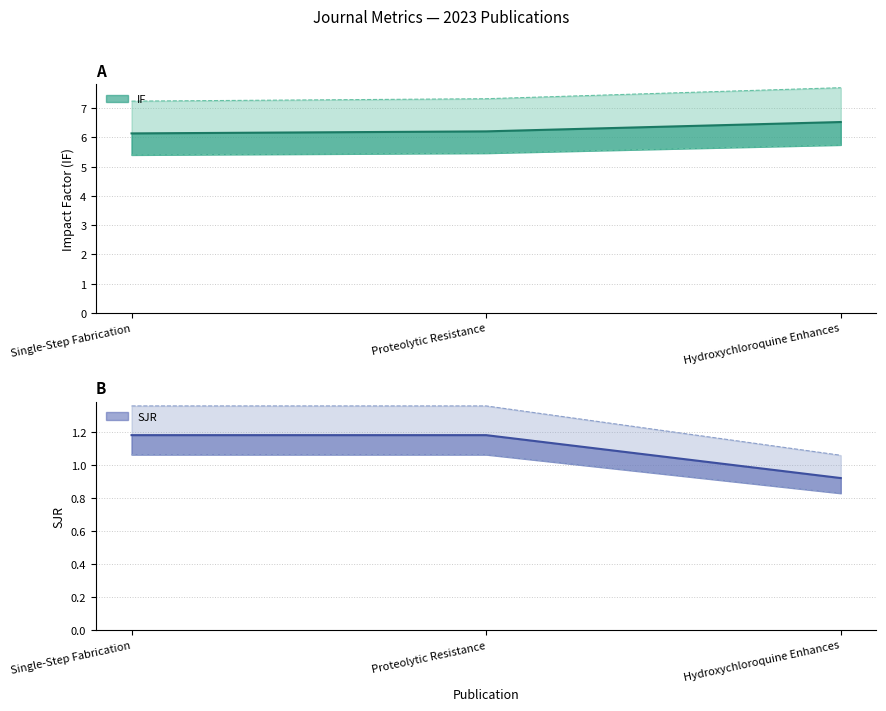

What is the average value of the SJR series?

1.1